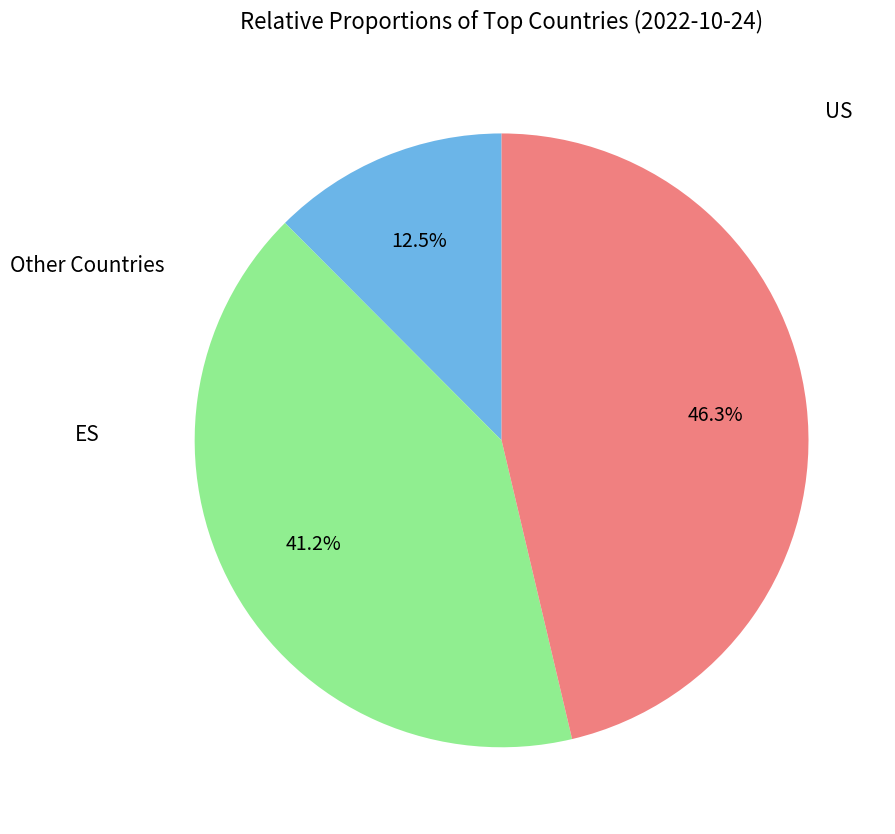

Is there a majority slice in this chart?

No